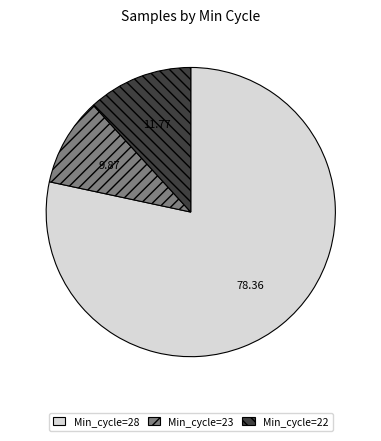

Combined, do Min_cycle=28 and Min_cycle=23 account for over 50%?

Yes